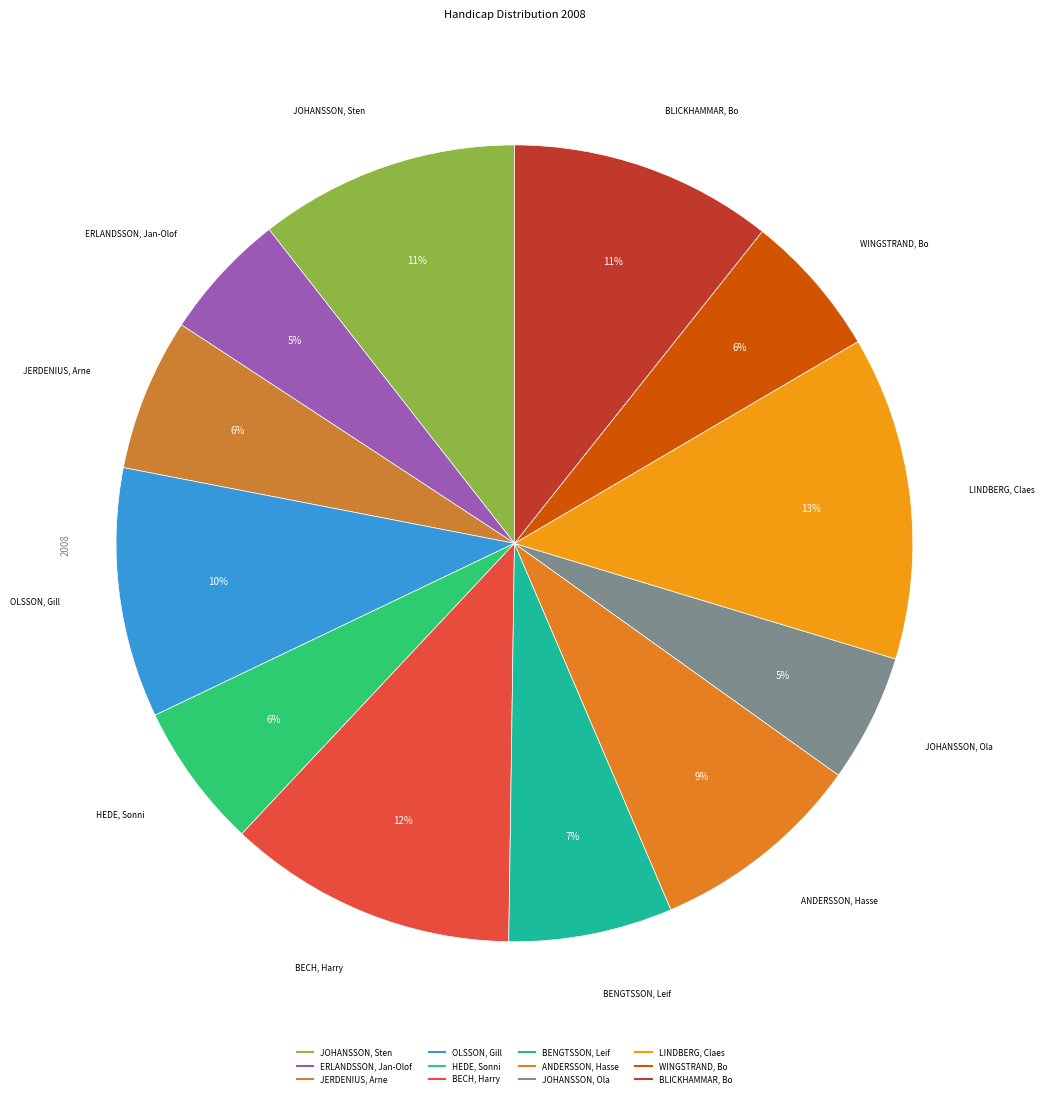

What is the largest slice in the pie chart?

LINDBERG, Claes